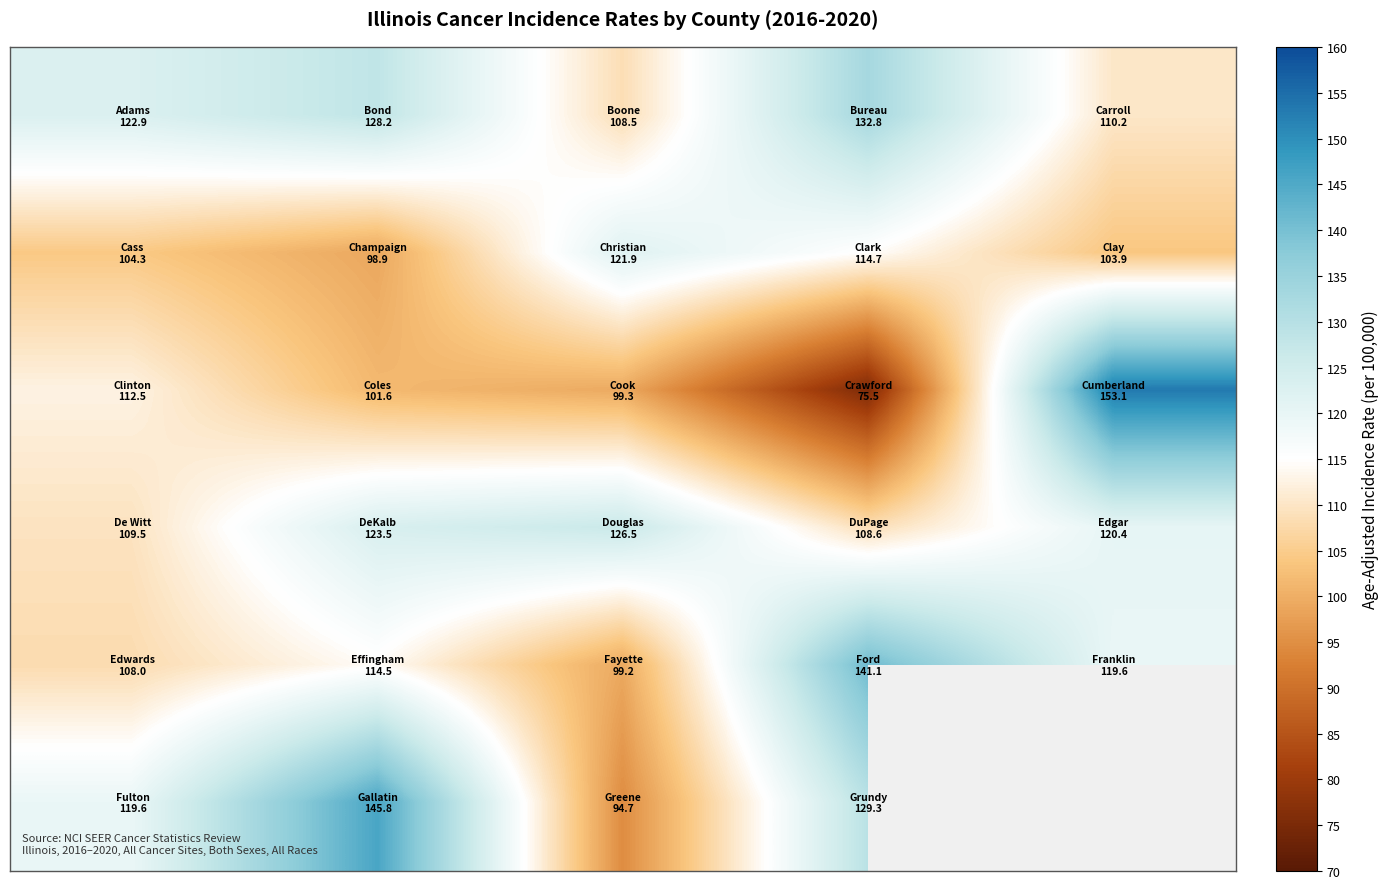

What is the minimum value shown in the chart?

75.5